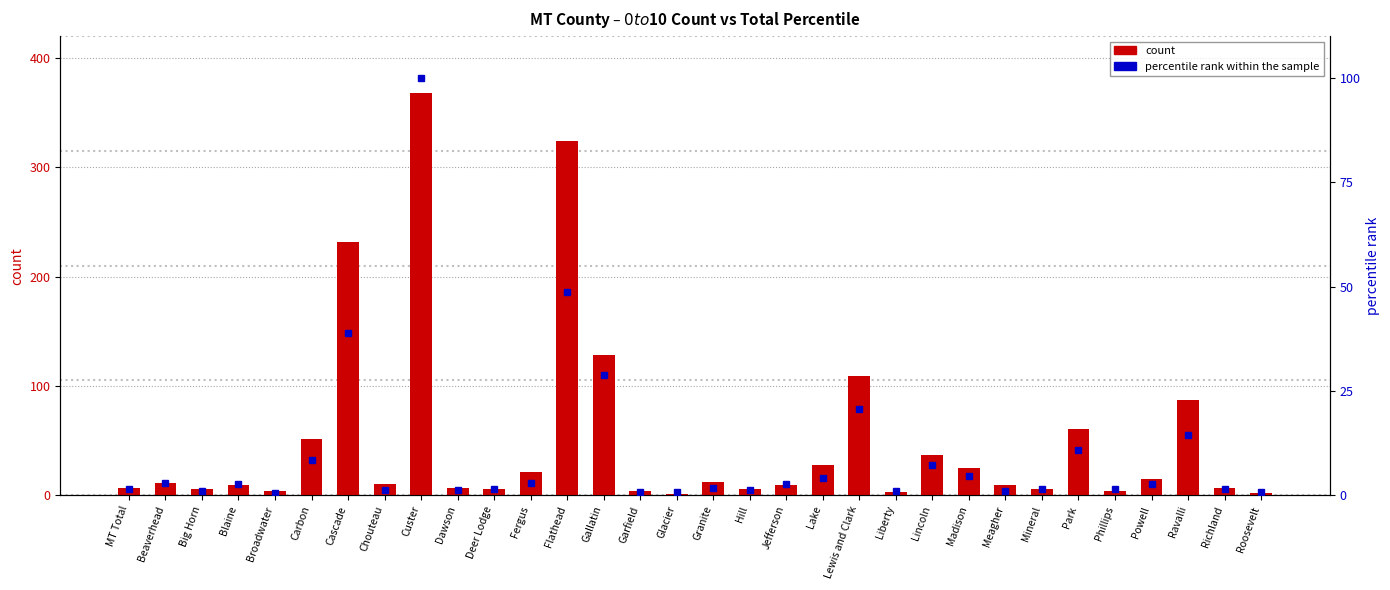

Reading left to right, transcribe all the data shown in this chart.

count: MT Total=7.0	Beaverhead=11.0	Big Horn=6.0	Blaine=9.0	Broadwater=4.0	Carbon=51.0	Cascade=232.0	Chouteau=10.0	Custer=368.0	Dawson=7.0	Deer Lodge=6.0	Fergus=21.0	Flathead=324.0	Gallatin=128.0	Garfield=4.0	Glacier=1.0	Granite=12.0	Hill=6.0	Jefferson=9.0	Lake=28.0	Lewis and Clark=109.0	Liberty=3.0	Lincoln=37.0	Madison=25.0	Meagher=9.0	Mineral=6.0	Park=61.0	Phillips=4.0	Powell=15.0	Ravalli=87.0	Richland=7.0	Roosevelt=2.0
percentile rank within the sample: MT Total=1.4	Beaverhead=3.0	Big Horn=1.0	Blaine=2.8	Broadwater=0.6	Carbon=8.4	Cascade=38.9	Chouteau=1.1	Custer=100.0	Dawson=1.1	Deer Lodge=1.4	Fergus=3.0	Flathead=48.7	Gallatin=28.7	Garfield=0.8	Glacier=0.8	Granite=1.8	Hill=1.3	Jefferson=2.6	Lake=4.1	Lewis and Clark=20.7	Liberty=1.0	Lincoln=7.1	Madison=4.6	Meagher=1.0	Mineral=1.5	Park=10.9	Phillips=1.4	Powell=2.8	Ravalli=14.5	Richland=1.5	Roosevelt=0.8